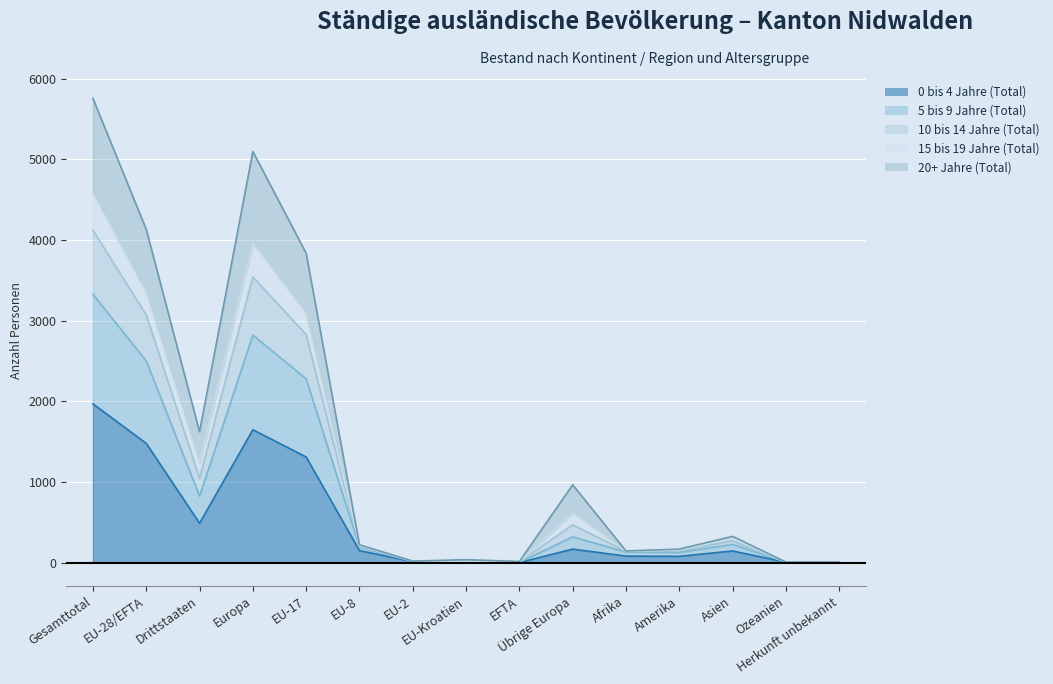

True or false: 20+ Jahre (Total) has more than 2 interior local peaks.

True